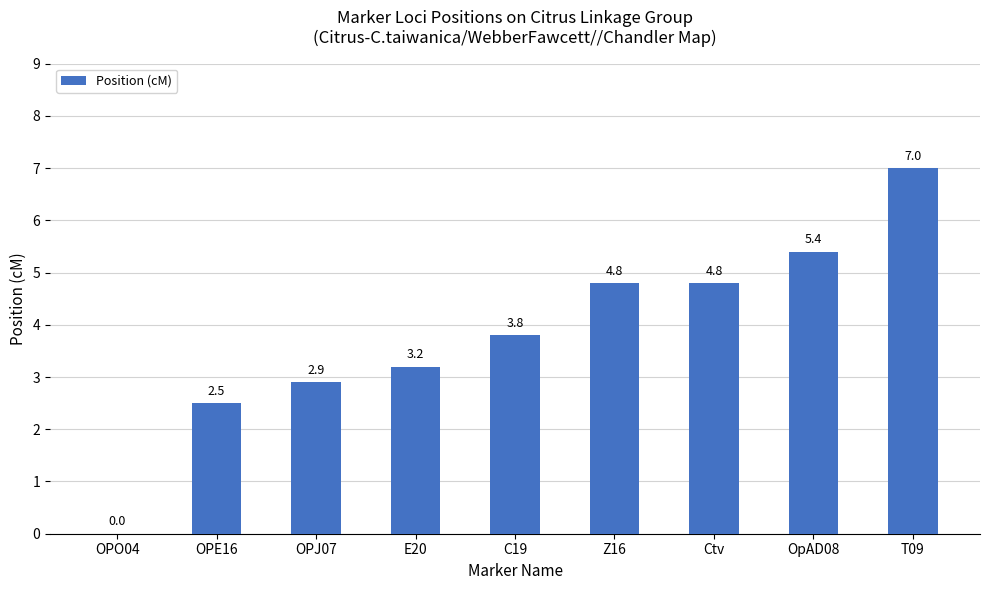

What is the change in value from E20 to OpAD08?

+2.2